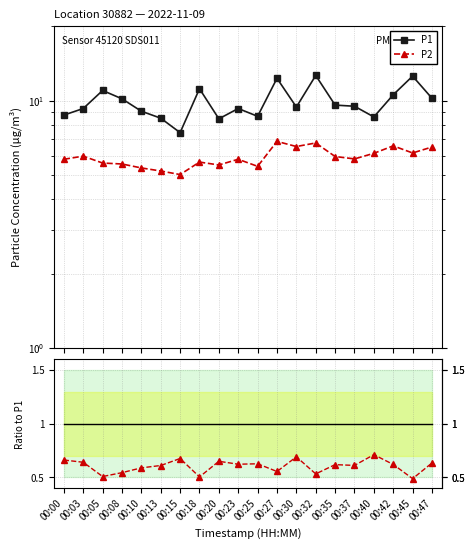

True or false: P2/P1 has a value of 0.6 at 00:13.

True